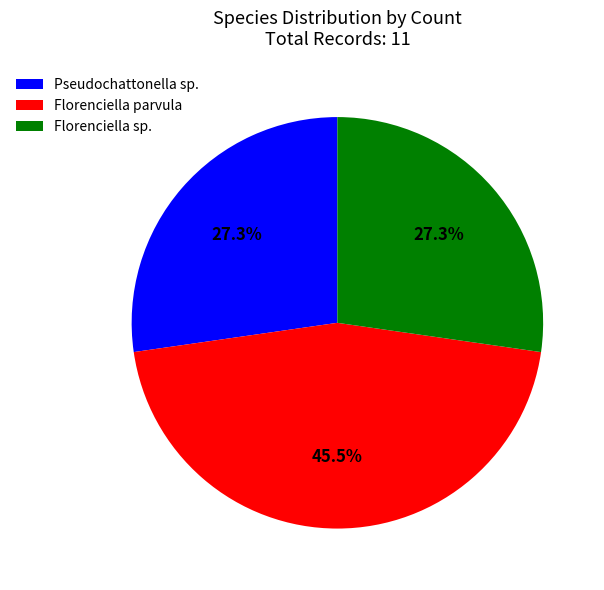

Combined, do Florenciella sp. and Pseudochattonella sp. account for over 50%?

Yes